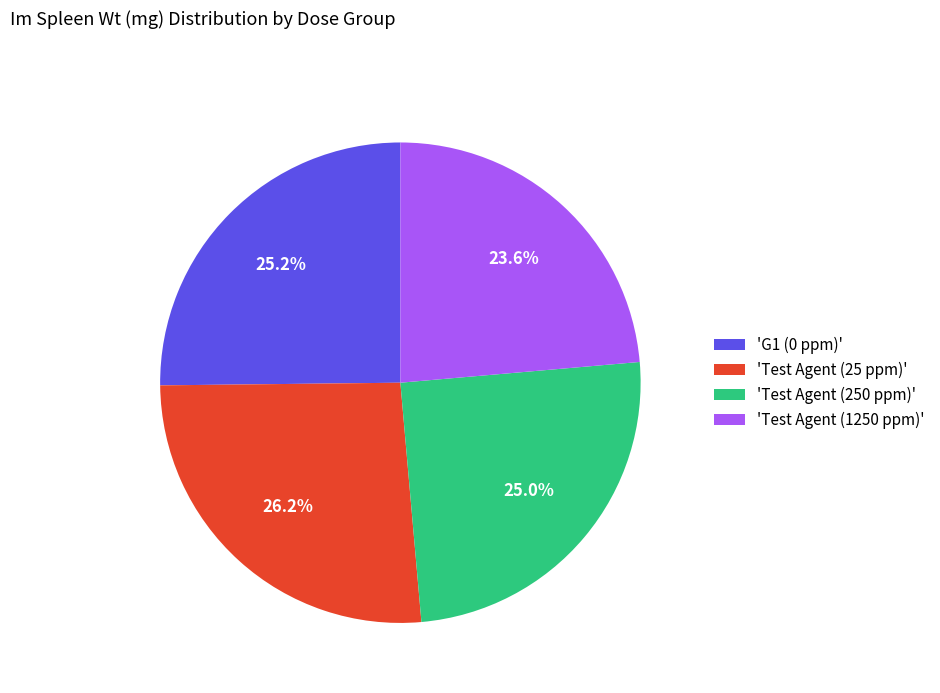

Is 'Test Agent (250 ppm)' the majority of the pie?

No